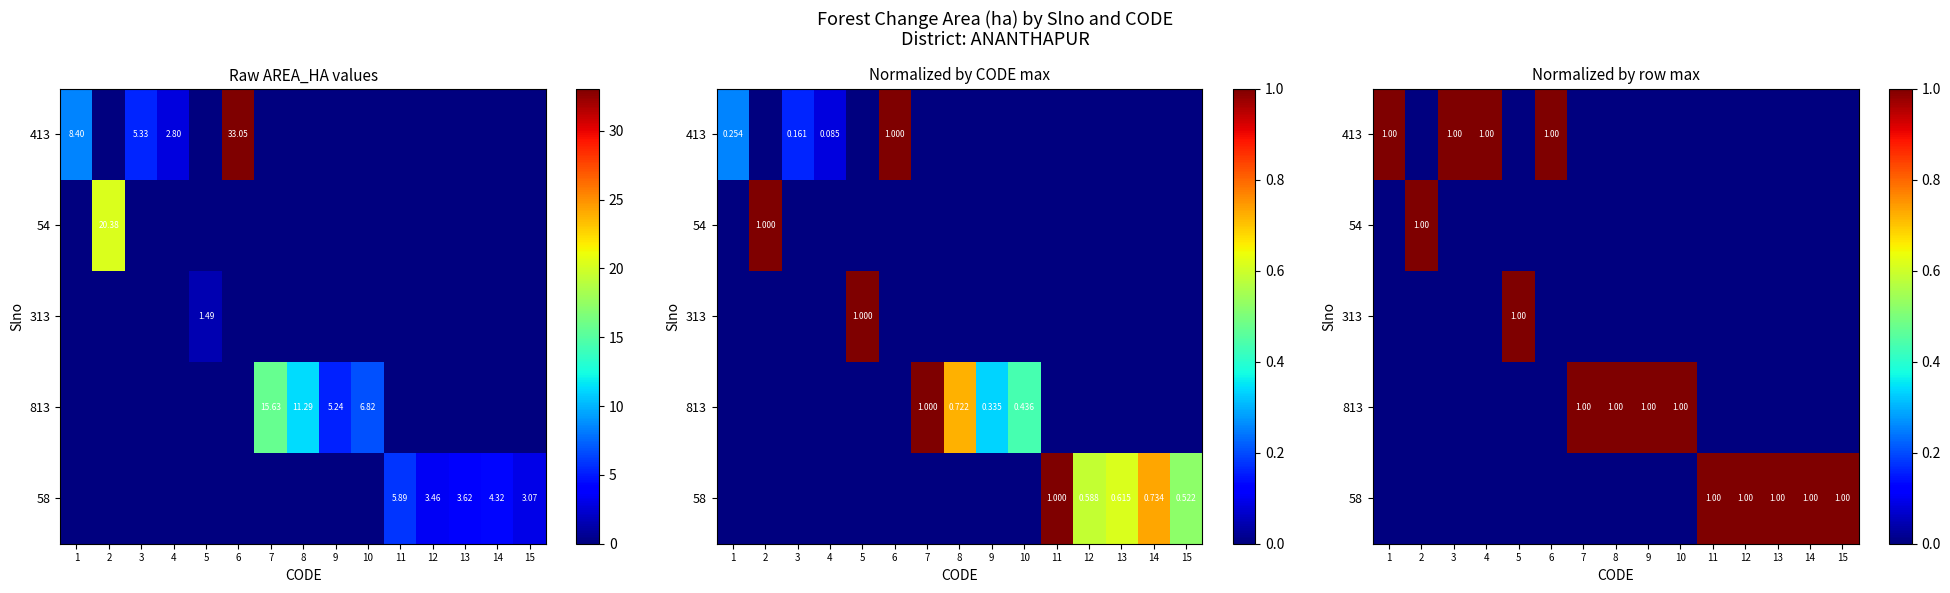

Which series has the largest range (max minus min)?

413